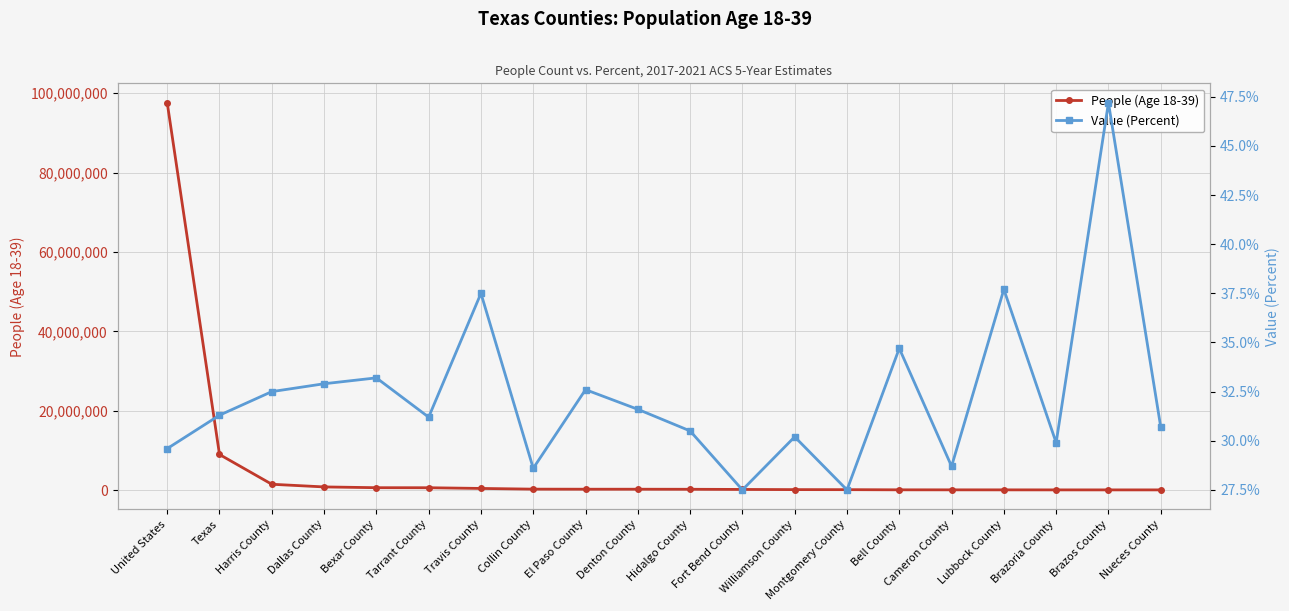

What is the total value across all series at Travis County?

475298.5